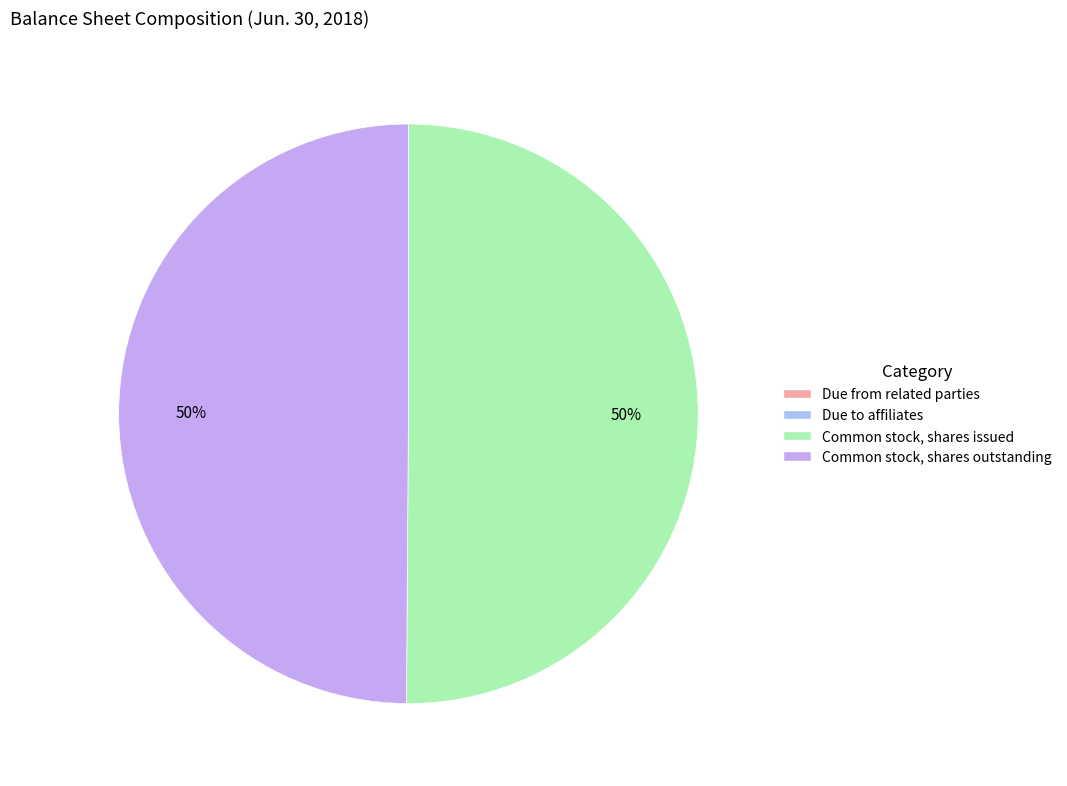

True or false: Common stock, shares issued accounts for 41% of the total.

False